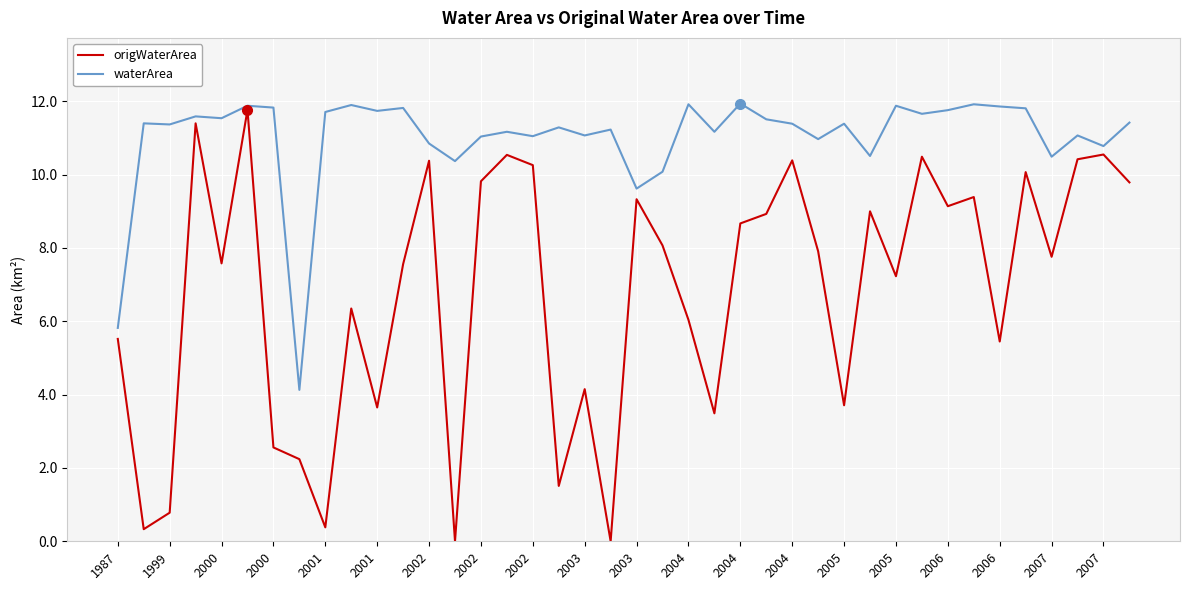

What is the greatest value displayed?

11.9